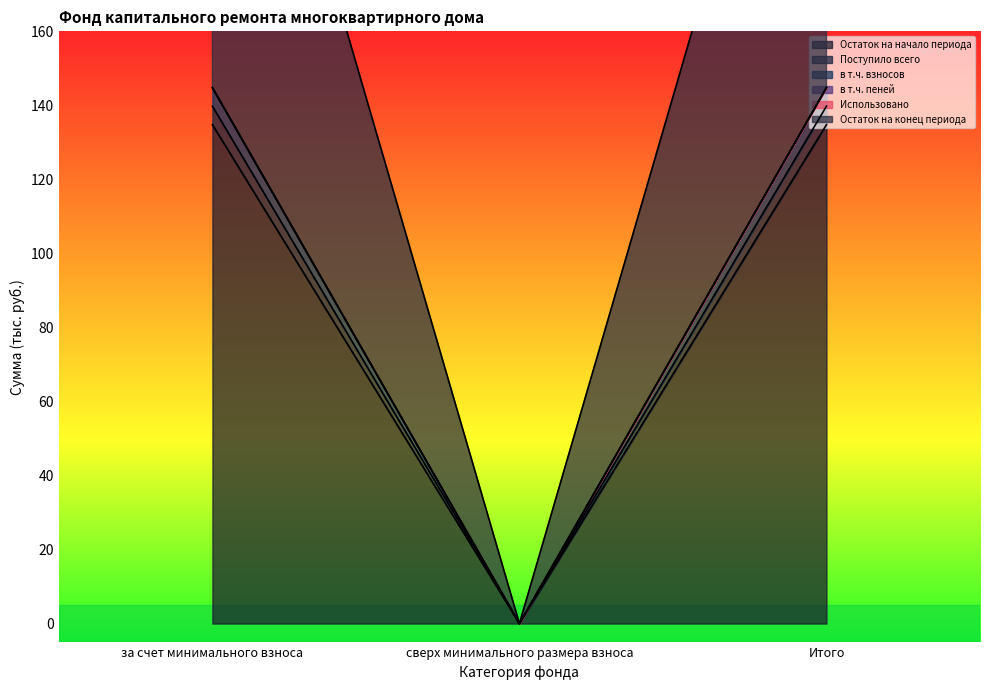

What is the label of the 3rd point from the right?

за счет минимального взноса